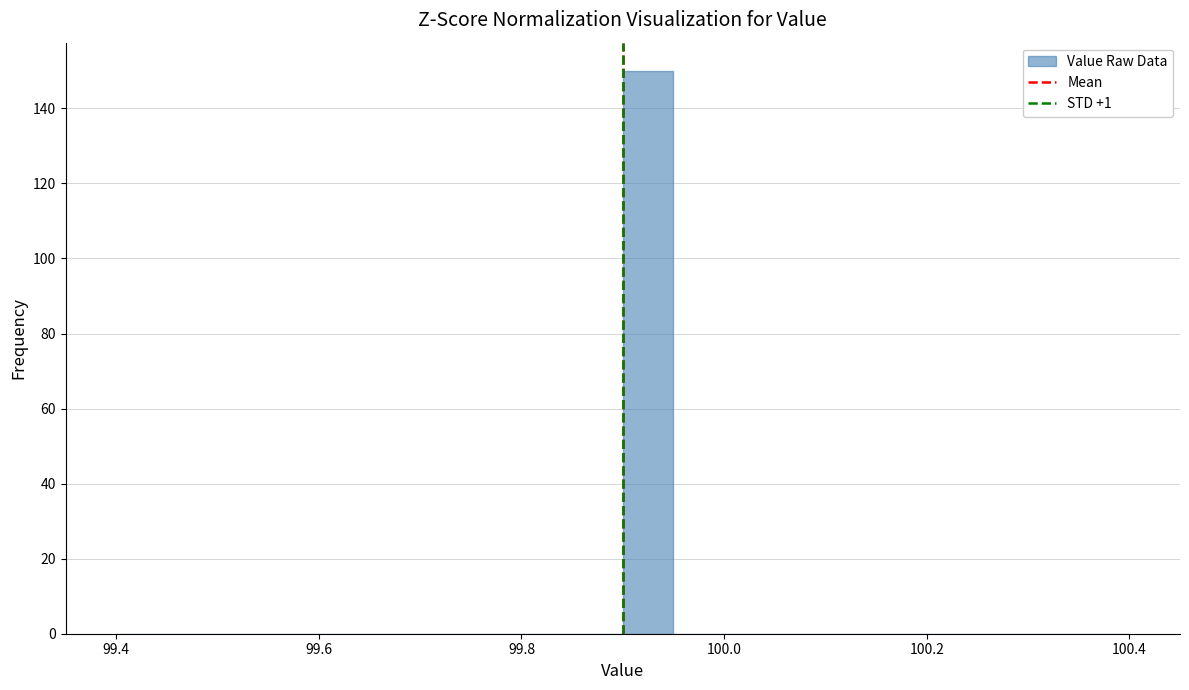

Read against the x-axis, roughly where is the centre of the tallest bar?

99.92